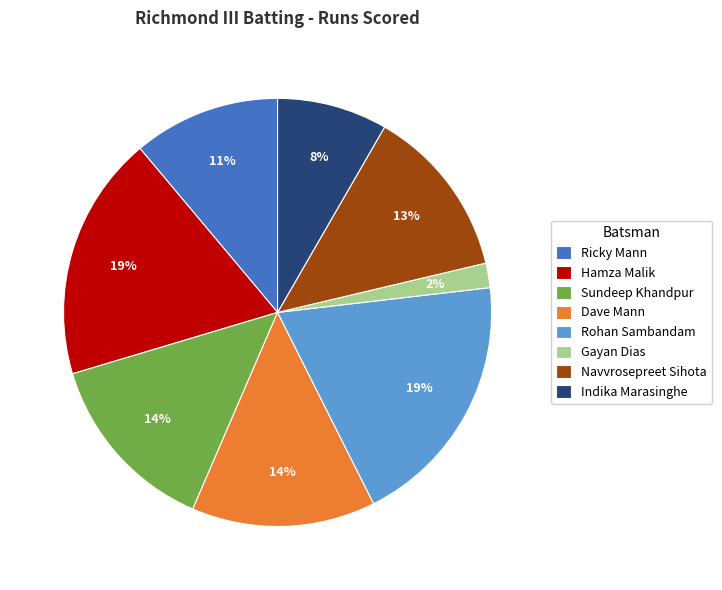

Combined, do Hamza Malik and Navvrosepreet Sihota account for over 50%?

No